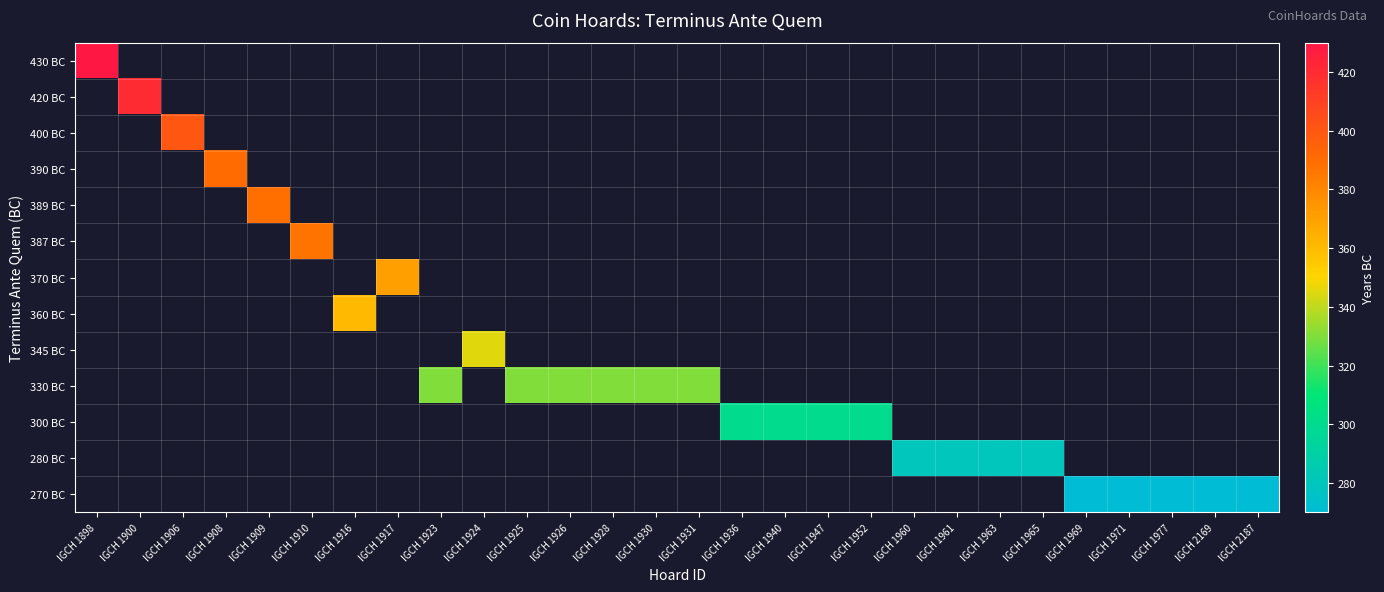

How many series are shown in this chart?

13